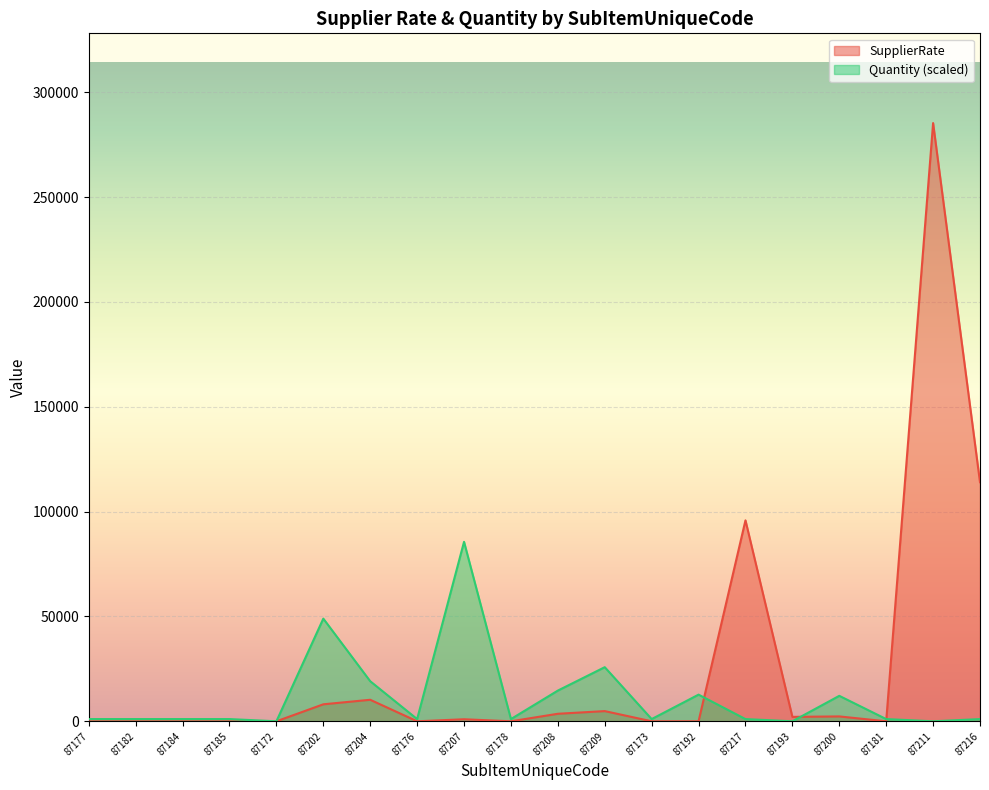

What is the difference between the highest and lowest values at 87202?

40860.8